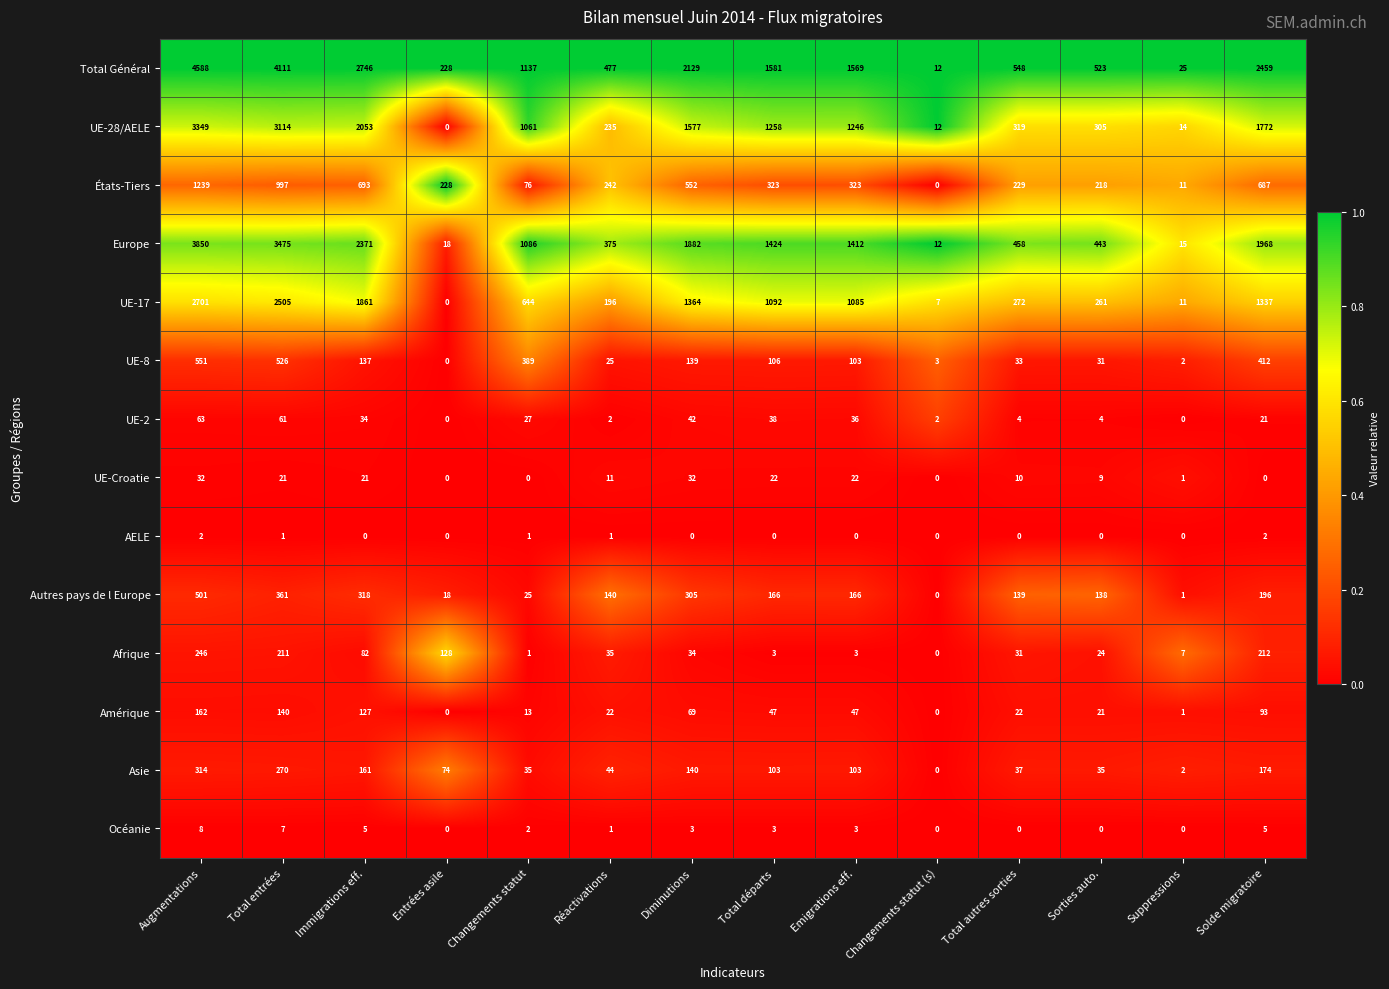

Count the number of data series in this chart.

14